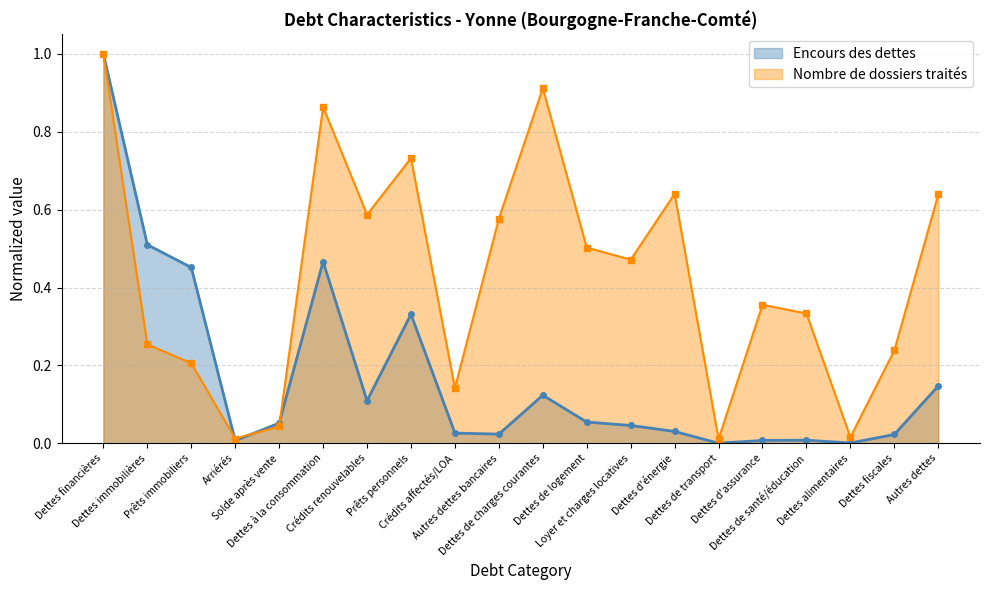

Which category has the lowest value in the Nombre de dossiers traités series?

Dettes de transport